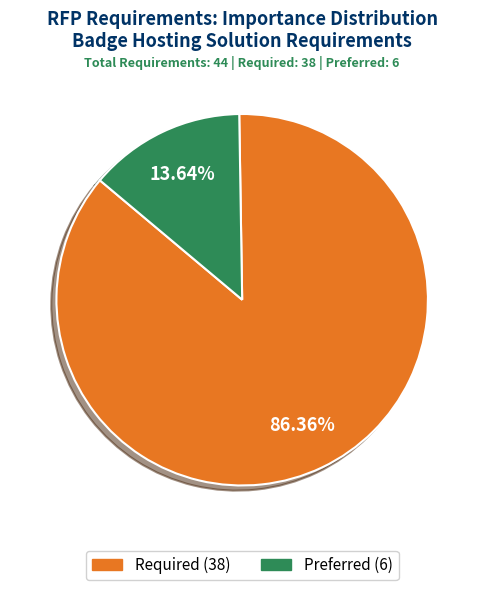

Rank the categories by value from highest to lowest.

Required, Preferred